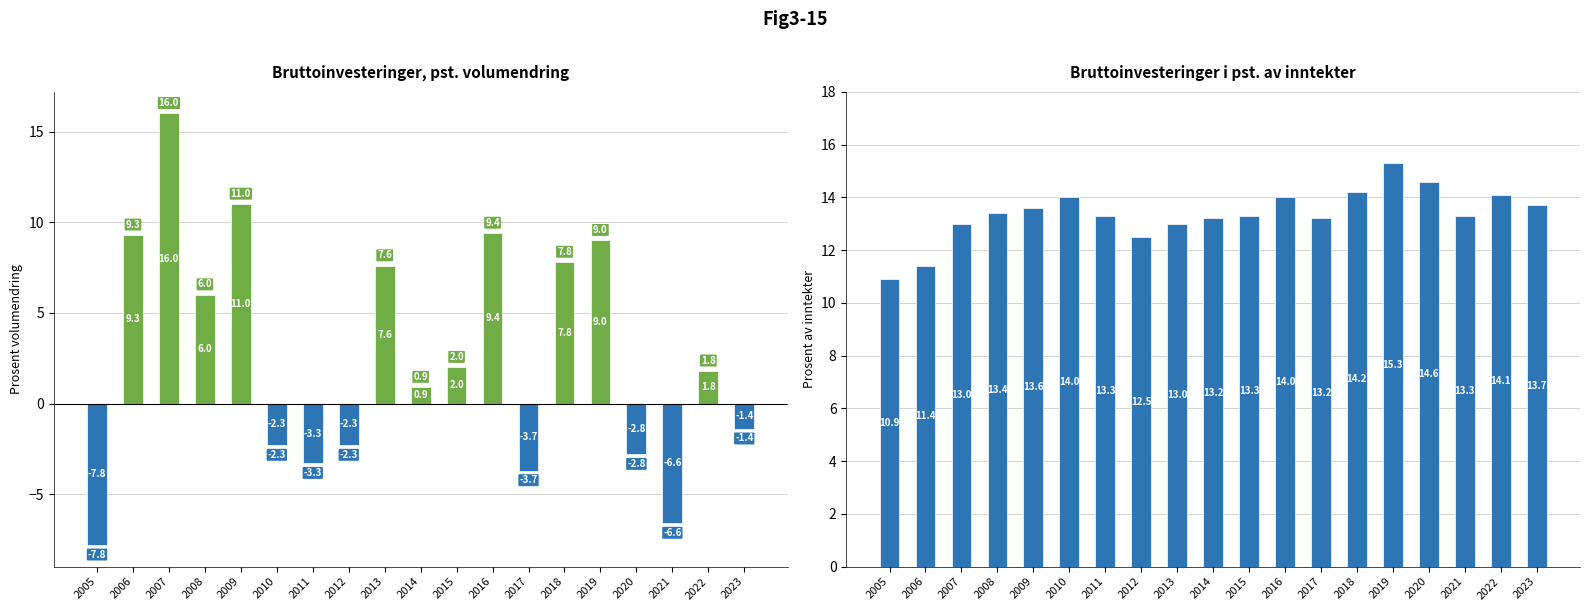

What is the difference between the maximum and minimum values in the Bruttoinvesteringer, pst. volumendring series?

23.8